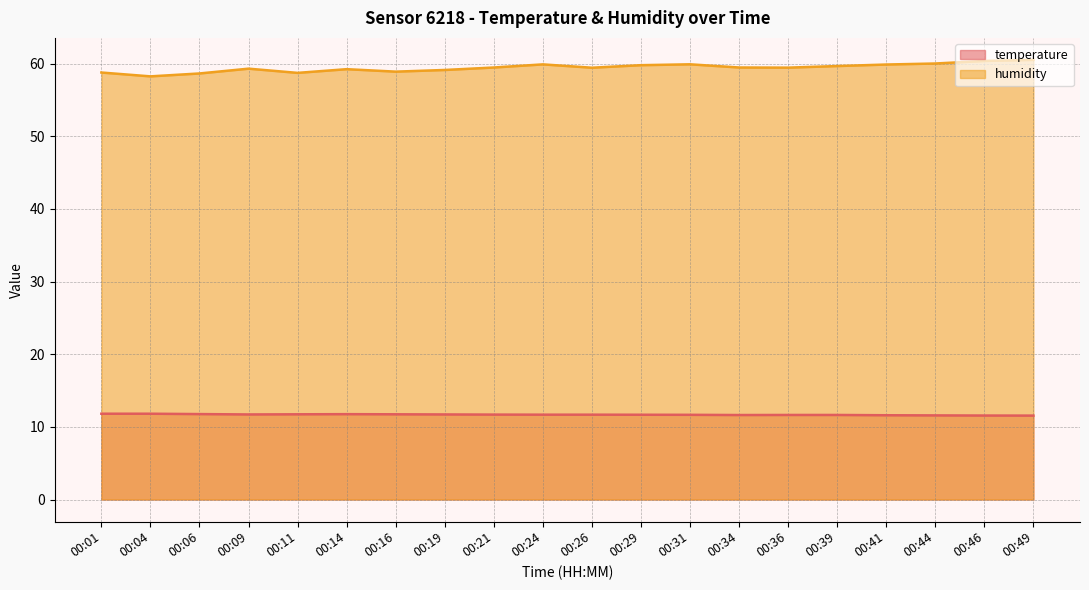

Read the temperature value at 00:34.

11.6